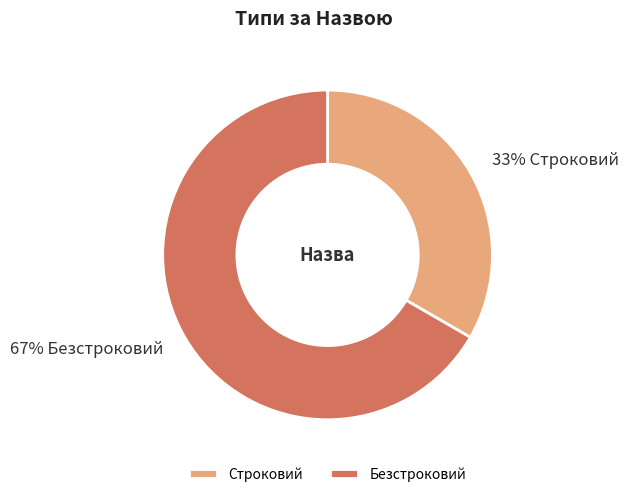

Approximately how many times larger is the value at Строковий compared to Безстроковий?

0.5